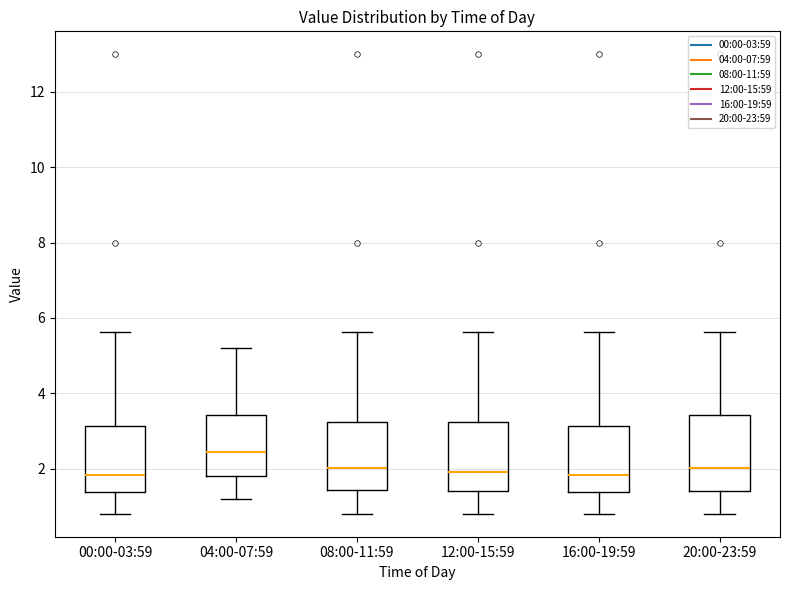

Where is the lower edge of the box for 20:00-23:59 on the y-axis? The values are not printed on the chart, so give them approximately, as read against the axis.

1.4